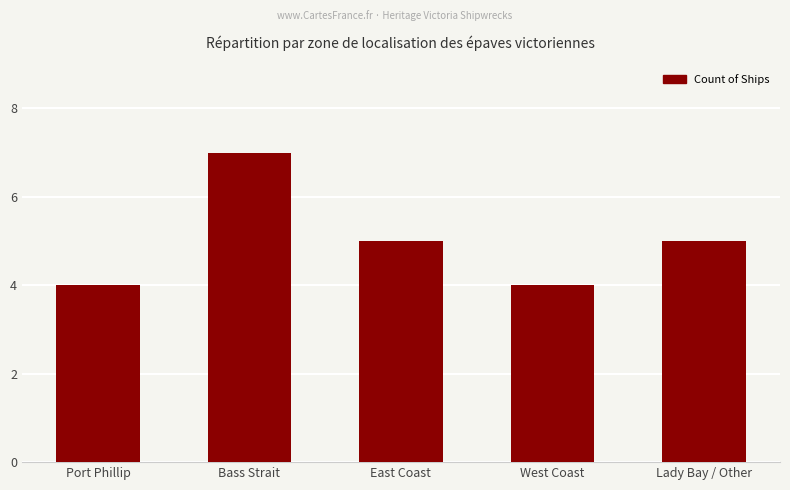

Count the values in the range 4 to 5.

4